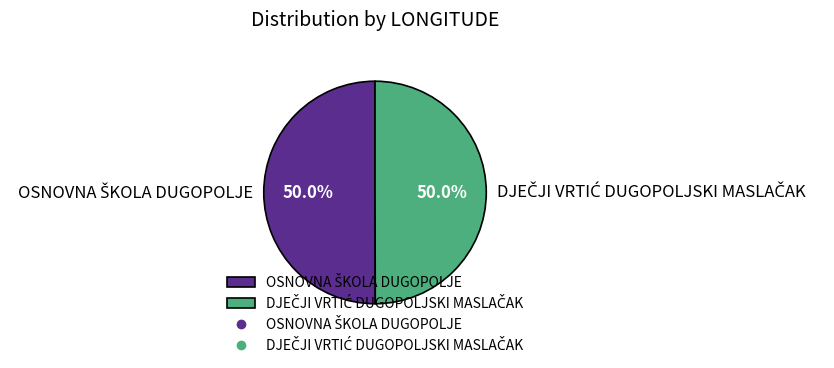

How many slices are in this pie chart?

2